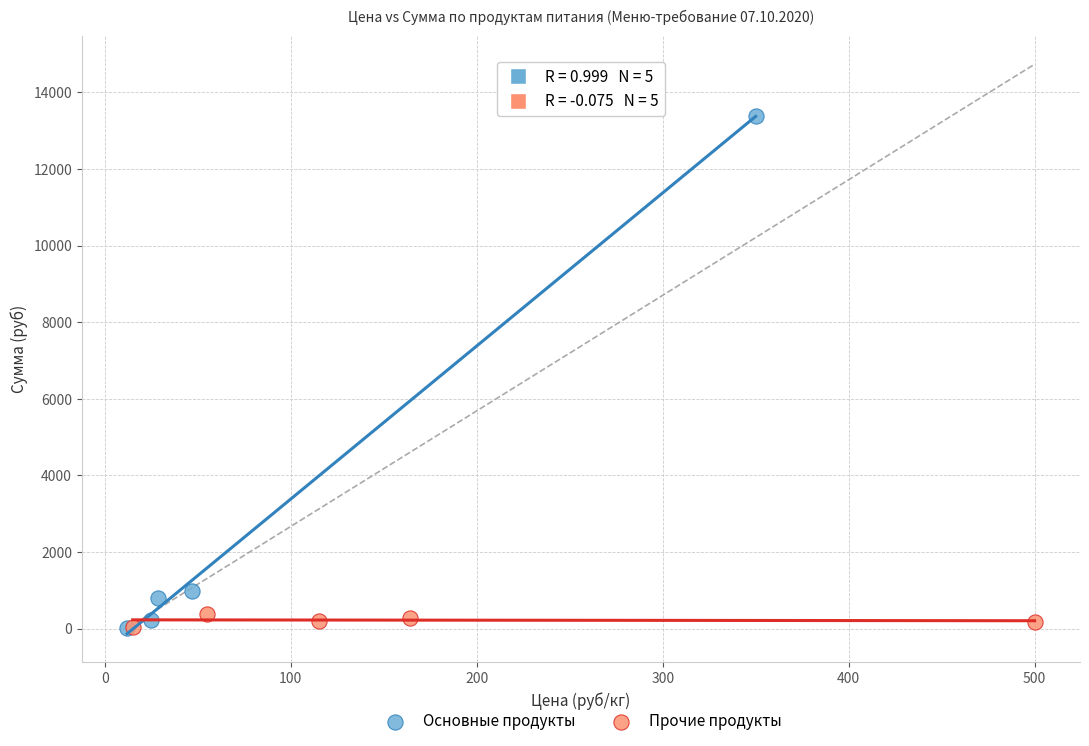

Which series contains the highest Y value?

Основные продукты